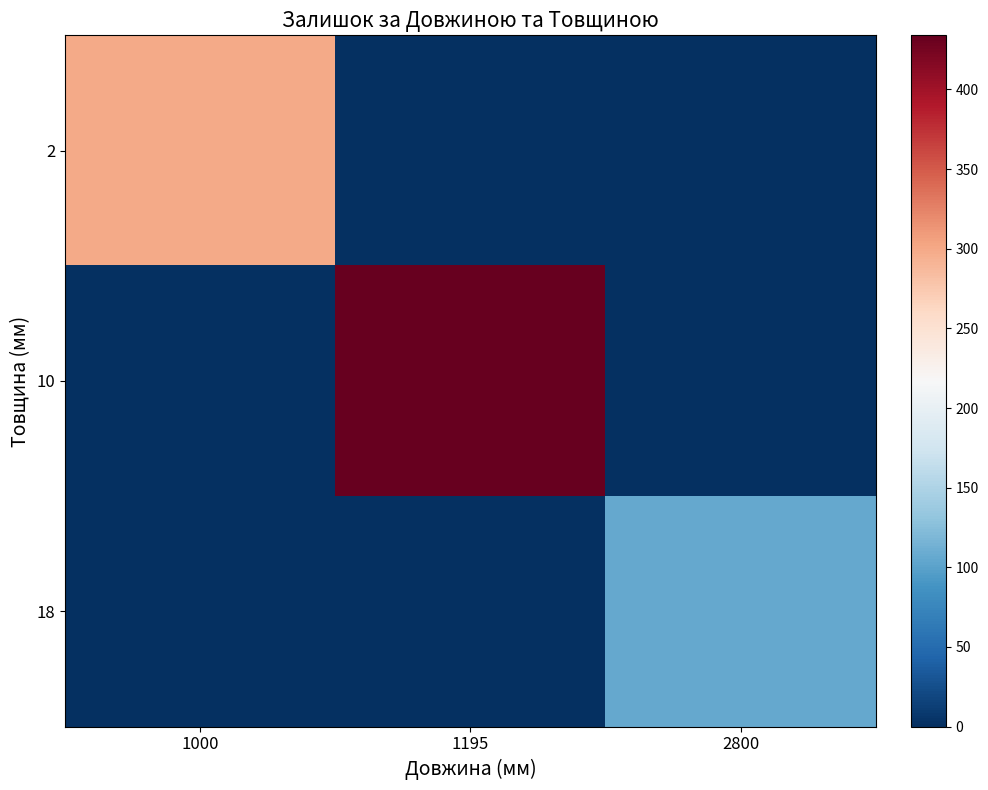

List the series in order of their overall mean, lowest first.

18, 2, 10